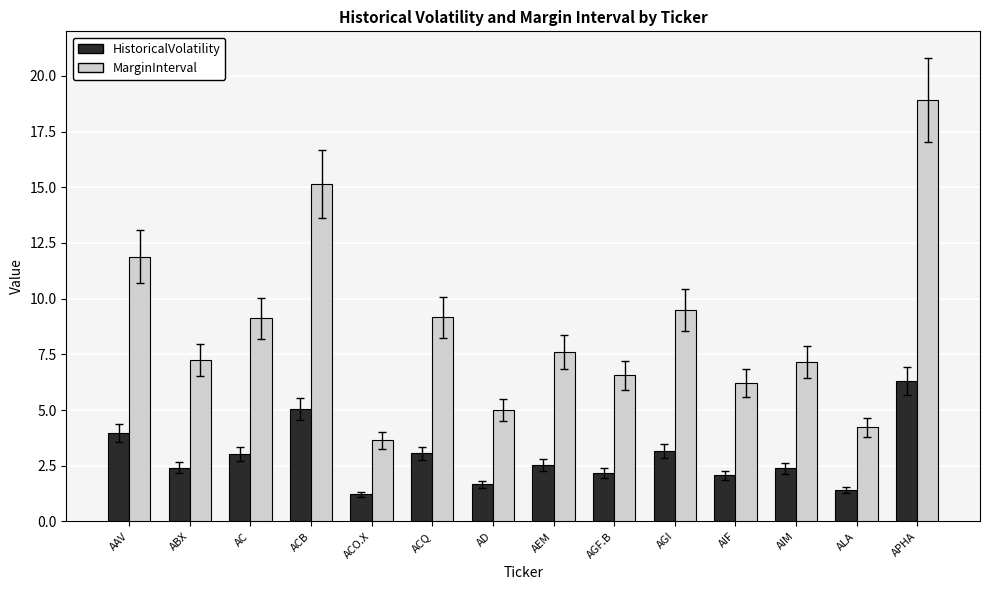

How many bars are there in total?

28